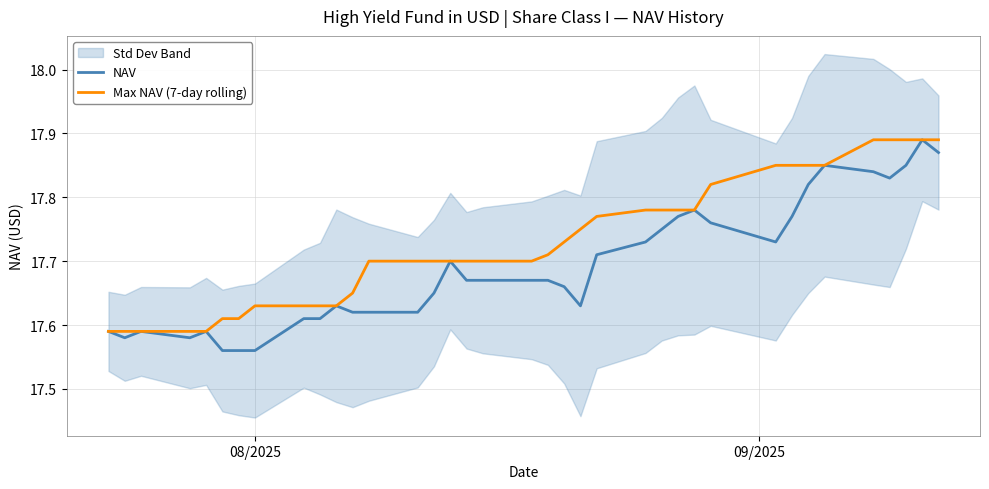

What is the average value of the Max NAV (7-day rolling) series?

17.7